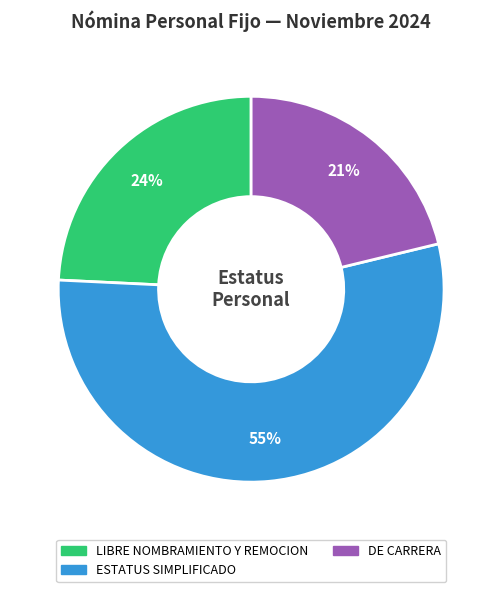

To the nearest percent, what is the difference between the DE CARRERA and LIBRE NOMBRAMIENTO Y REMOCION slice percentages?

3%